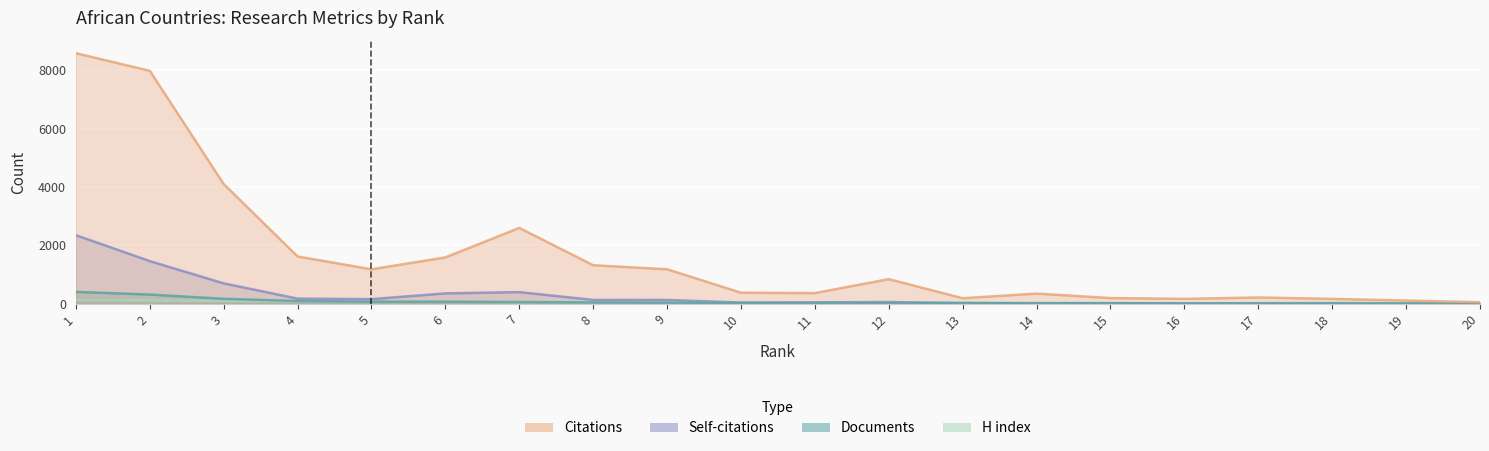

Rank the series at 13 from lowest to highest value.

Documents, Self-citations, H index, Citations